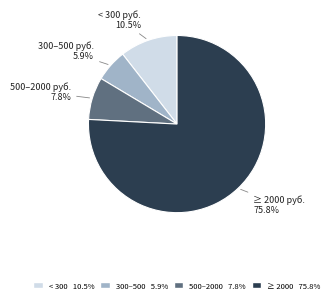

Between 300–500 руб. and ≥ 2000 руб., which is larger?

≥ 2000 руб.